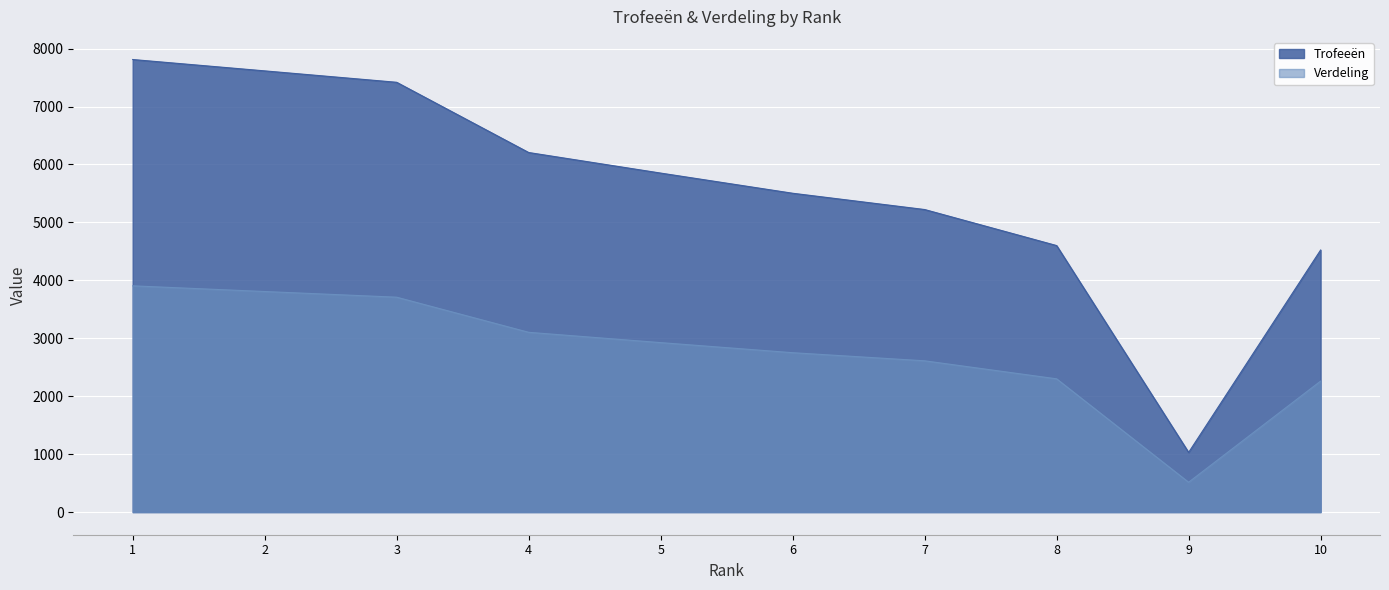

What is the sum of all Verdeling values?

27887